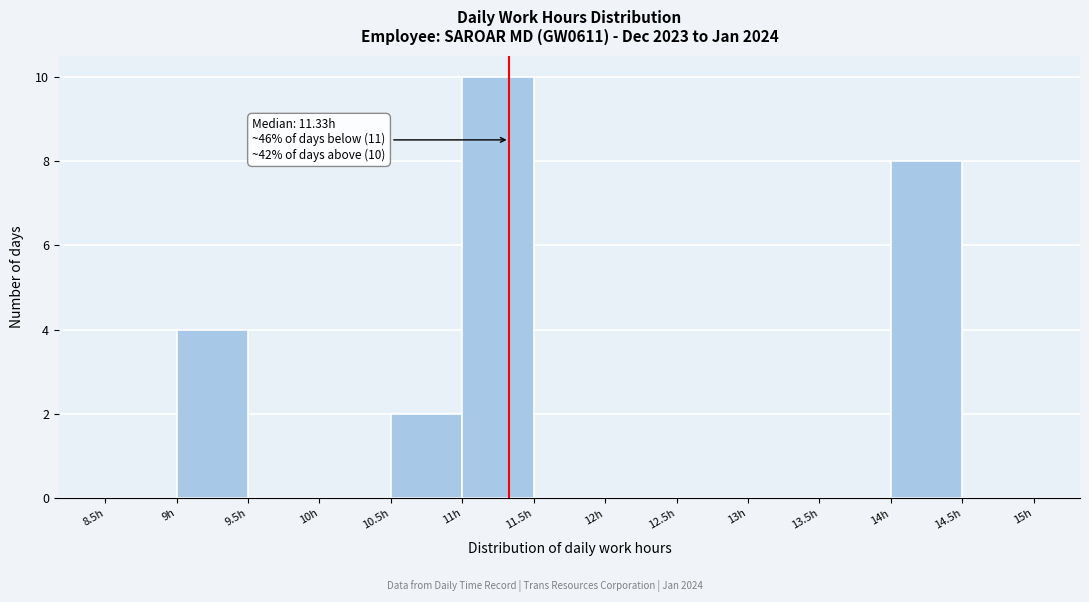

Which range on the x-axis has the tallest bar?

11.0 to 11.5